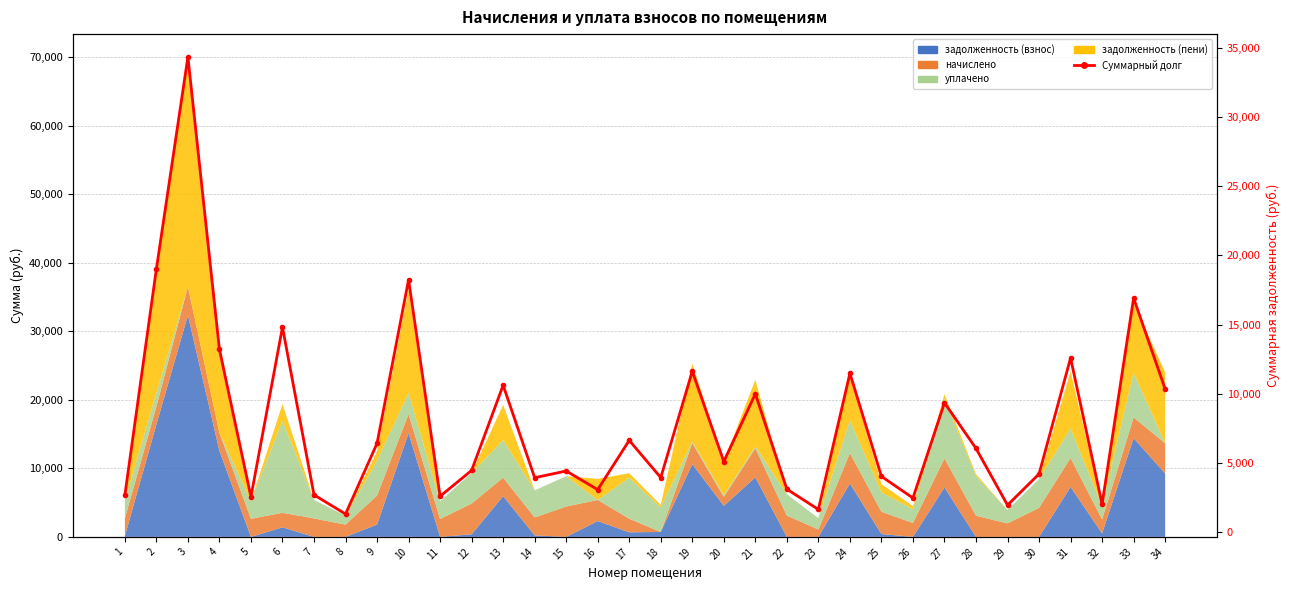

What is the average value?

7879.1